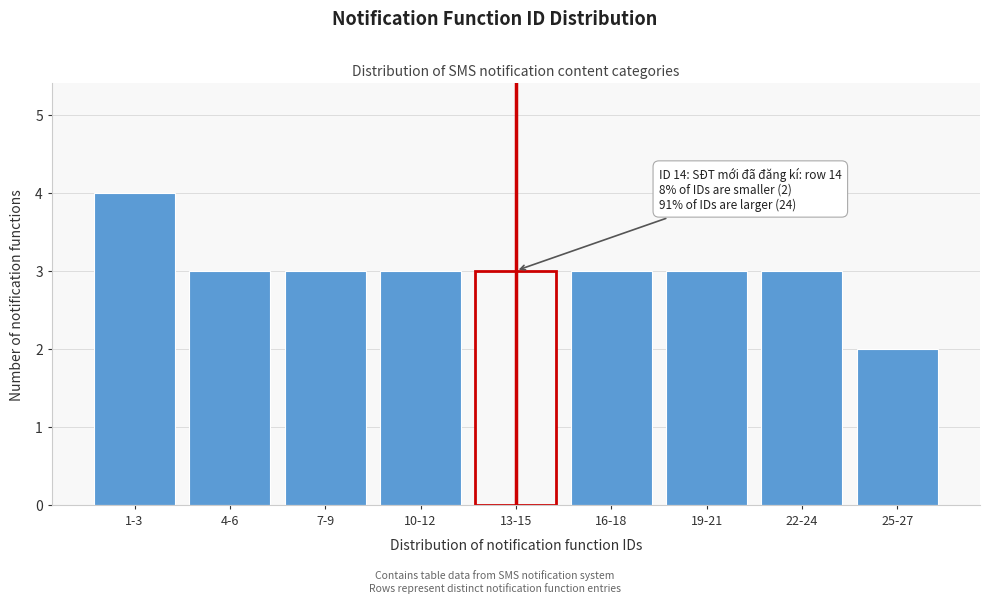

Reading left to right, what are all the values shown in this chart?

1-3=4	4-6=3	7-9=3	10-12=3	13-15=3	16-18=3	19-21=3	22-24=3	25-27=2